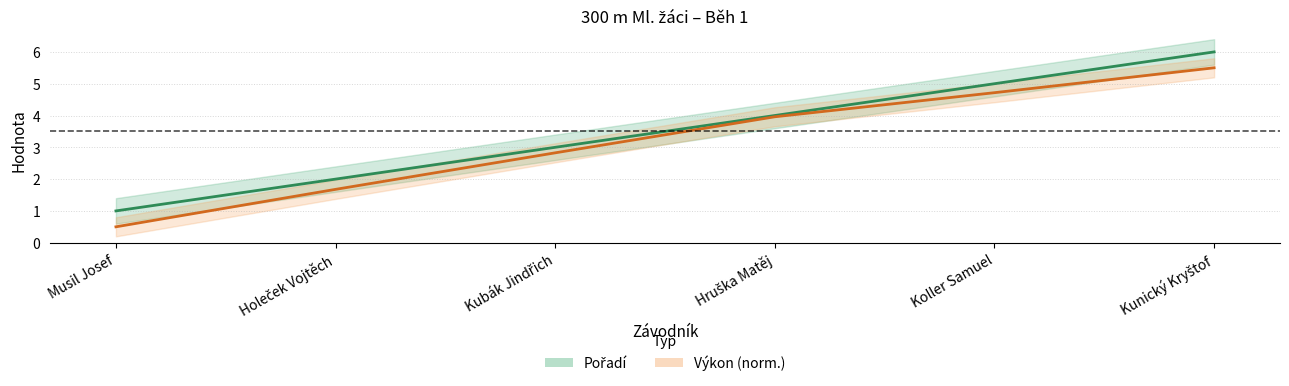

Is it true that Pořadí equals 3.0 at Kubák Jindřich?

True